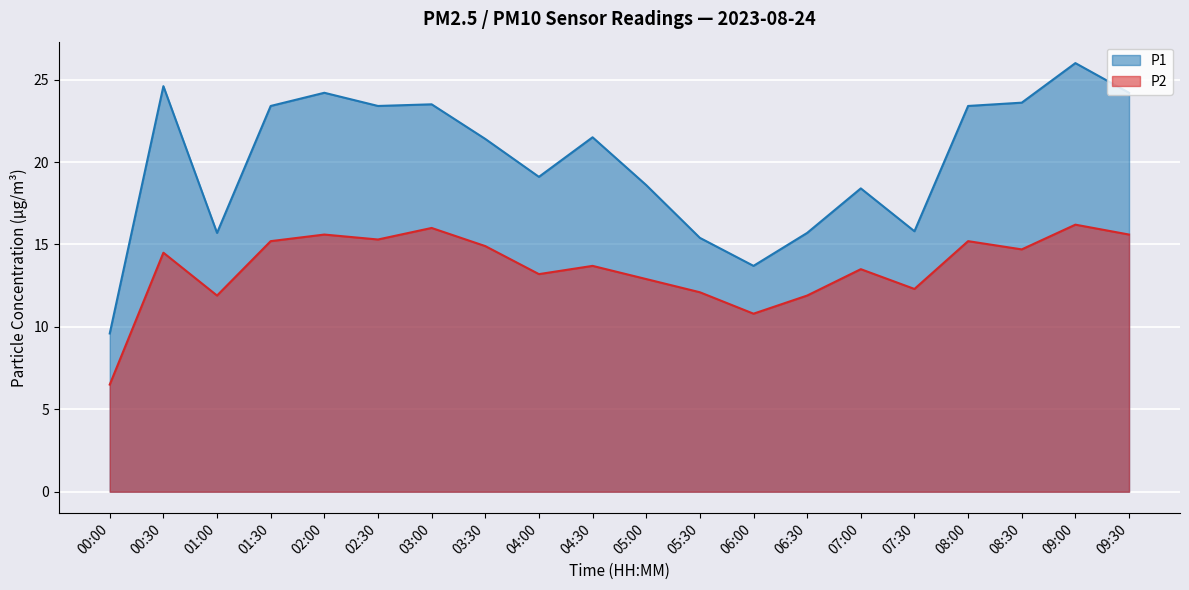

In P1, how many points are lower than both neighbors (excluding endpoints)?

5